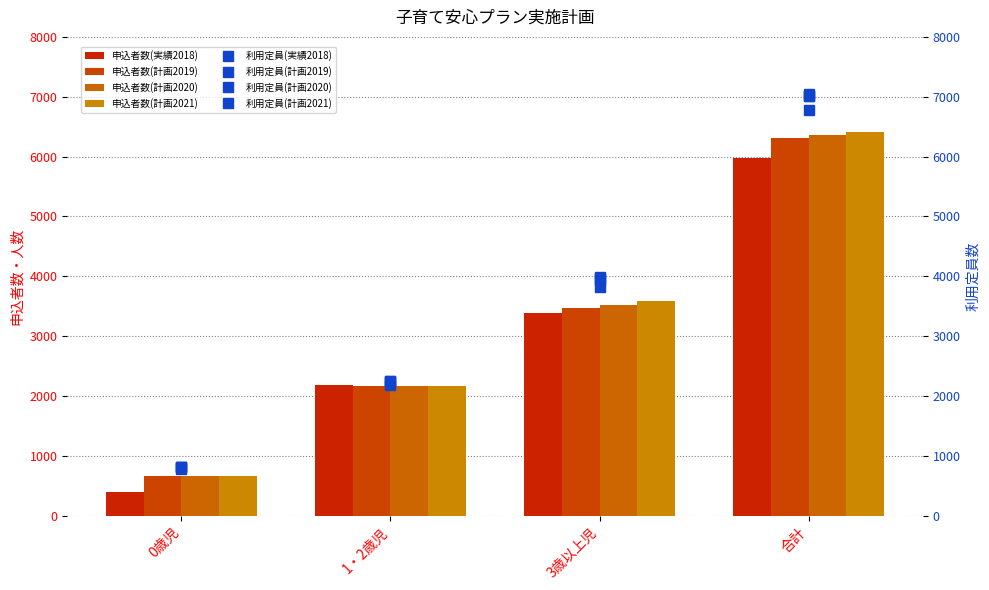

How many bars are there in total?

16